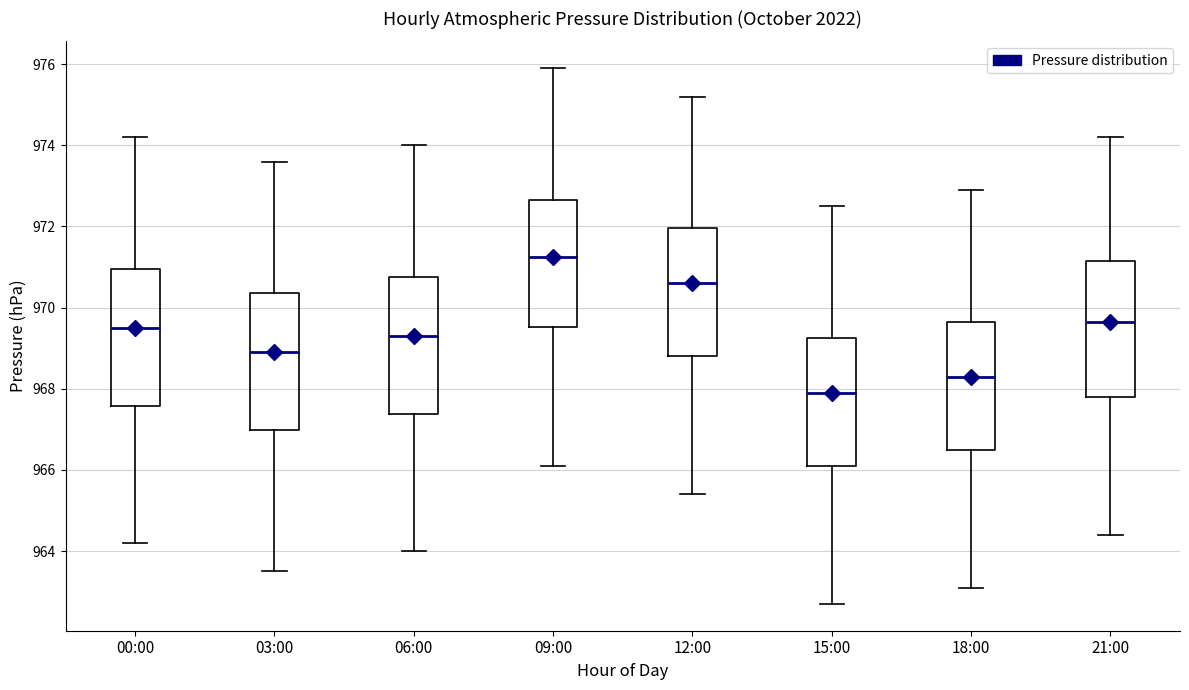

Where does the upper whisker of the box for 09:00 end on the y-axis? The values are not printed on the chart, so give them approximately, as read against the axis.

976.0